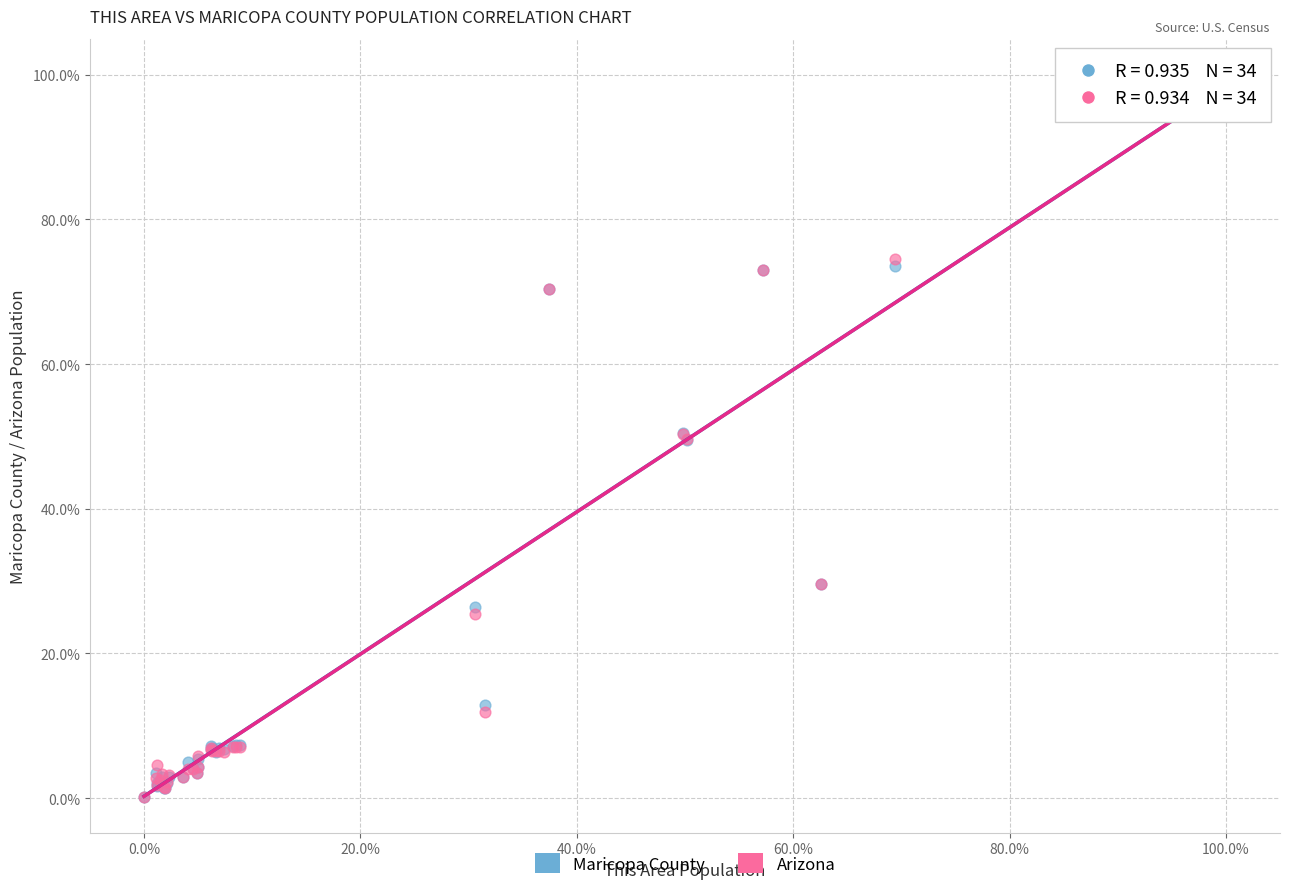

Which series has the largest Y range (max minus min)?

Arizona